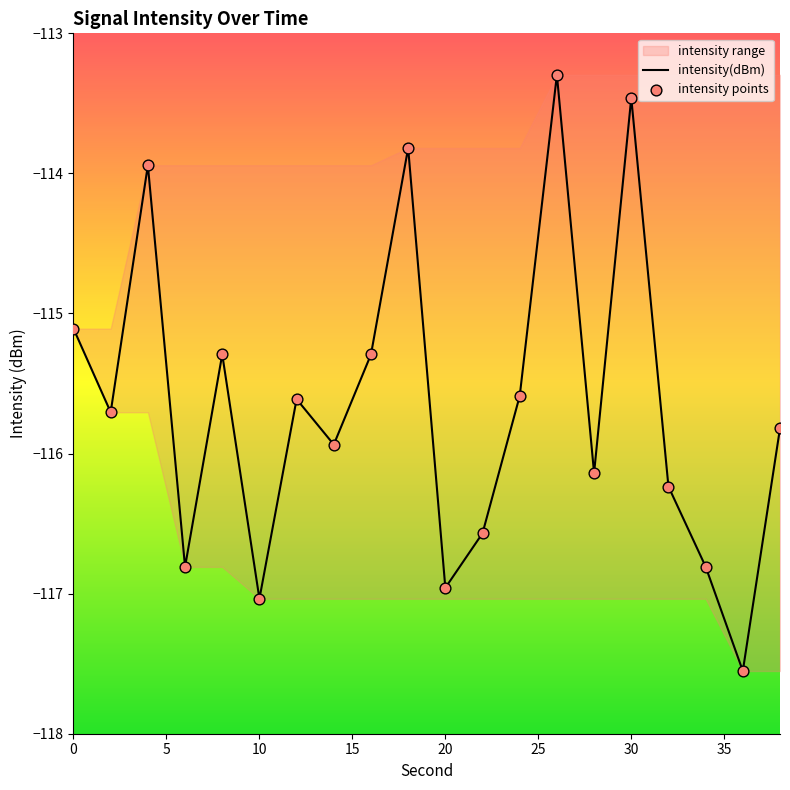

Which series reaches the maximum Y coordinate?

intensity(dBm)